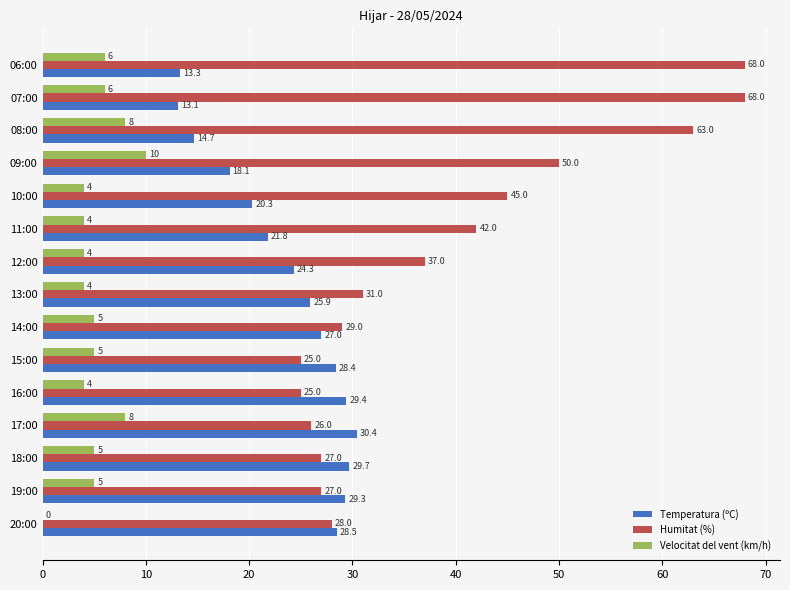

True or false: Humitat (%) has a value of 28.0 at 20:00.

True